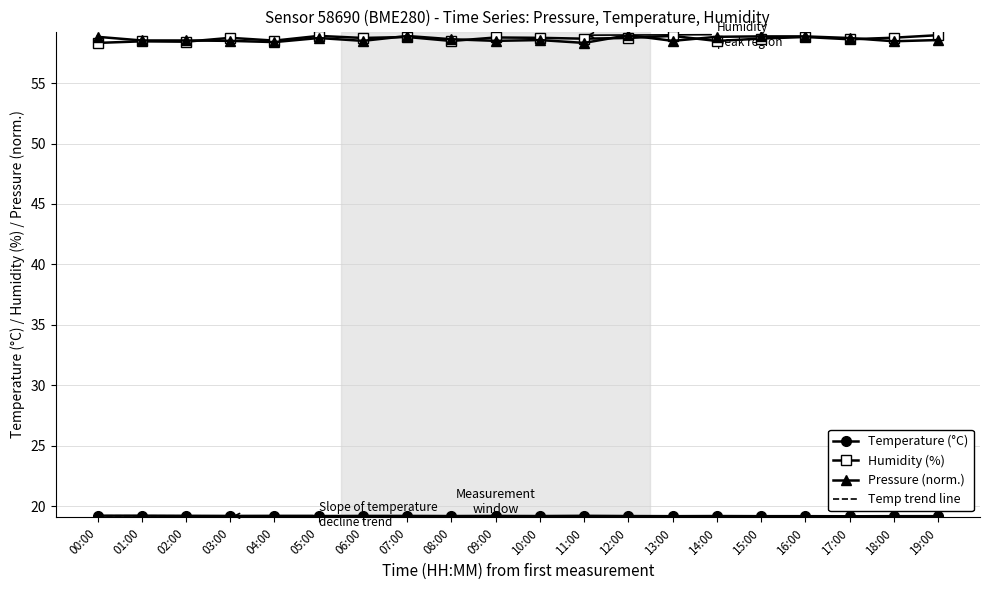

What is the spread (max minus min) of values at 09:00?

39.6